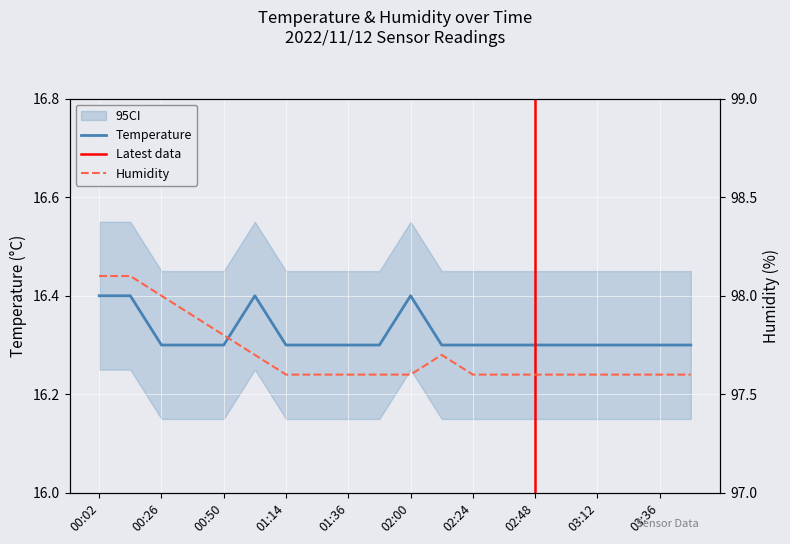

Which series has the widest spread of values?

Humidity